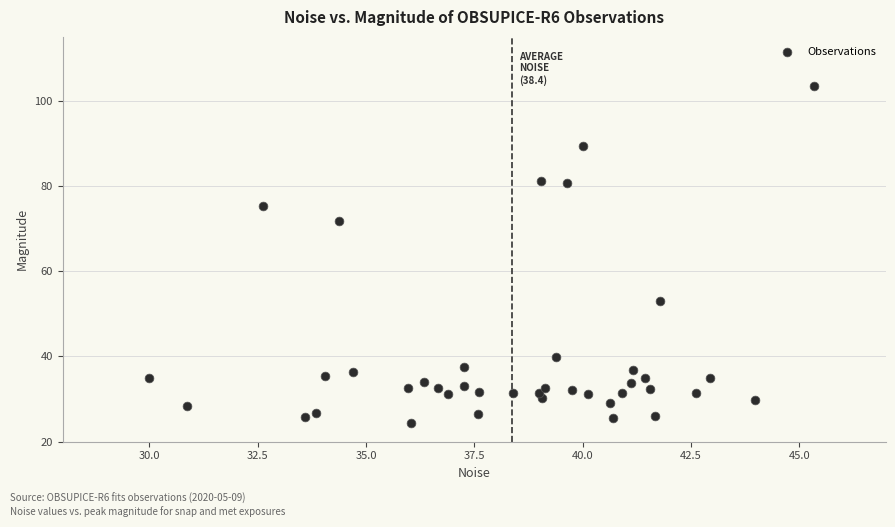

What Y value in the scatter plot is closest to 63?

71.9